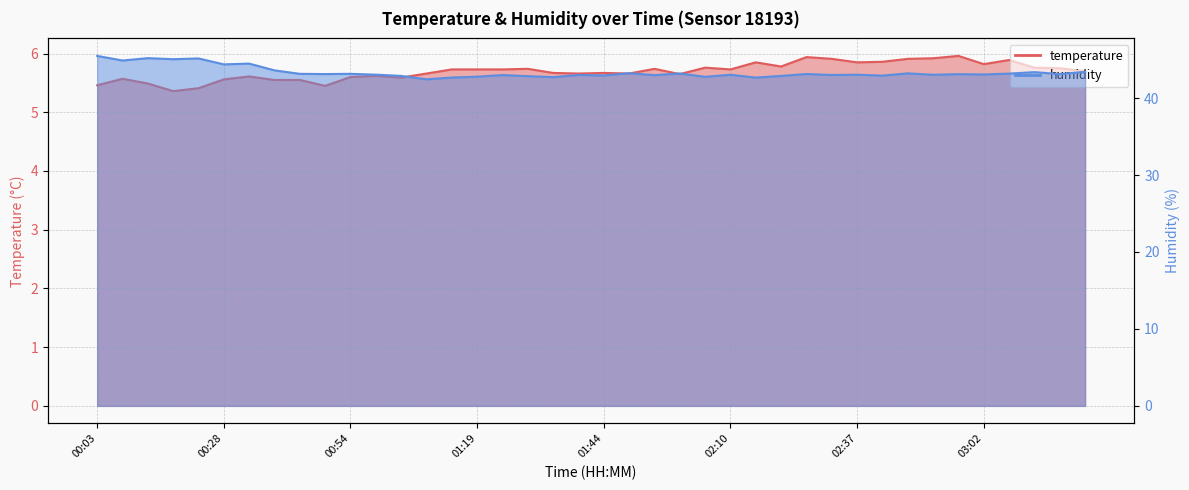

Does the chart have visible grid lines?

Yes